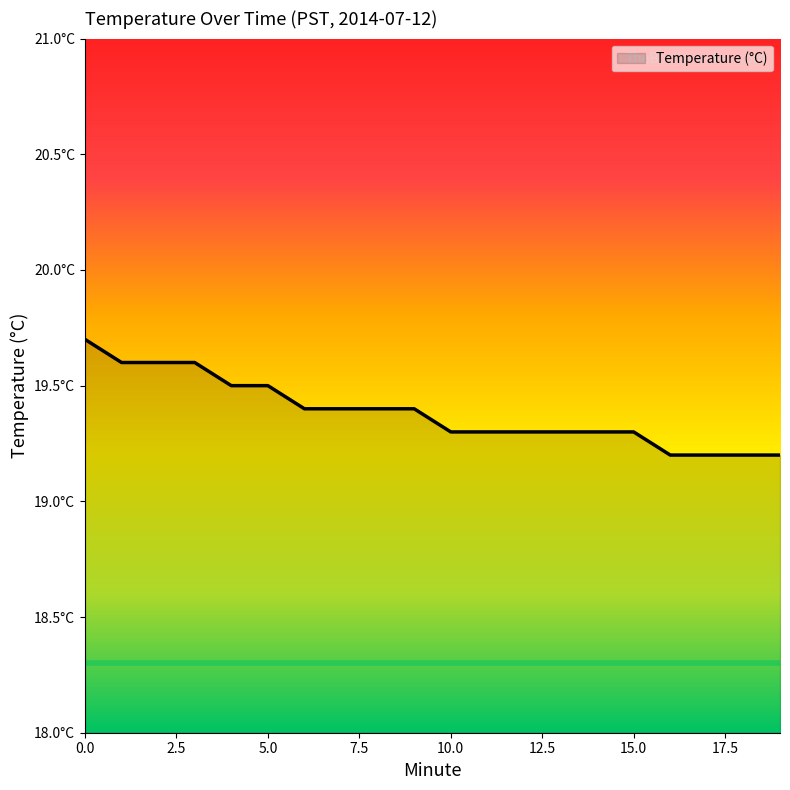

Does the chart display data point markers on the line(s)?

No